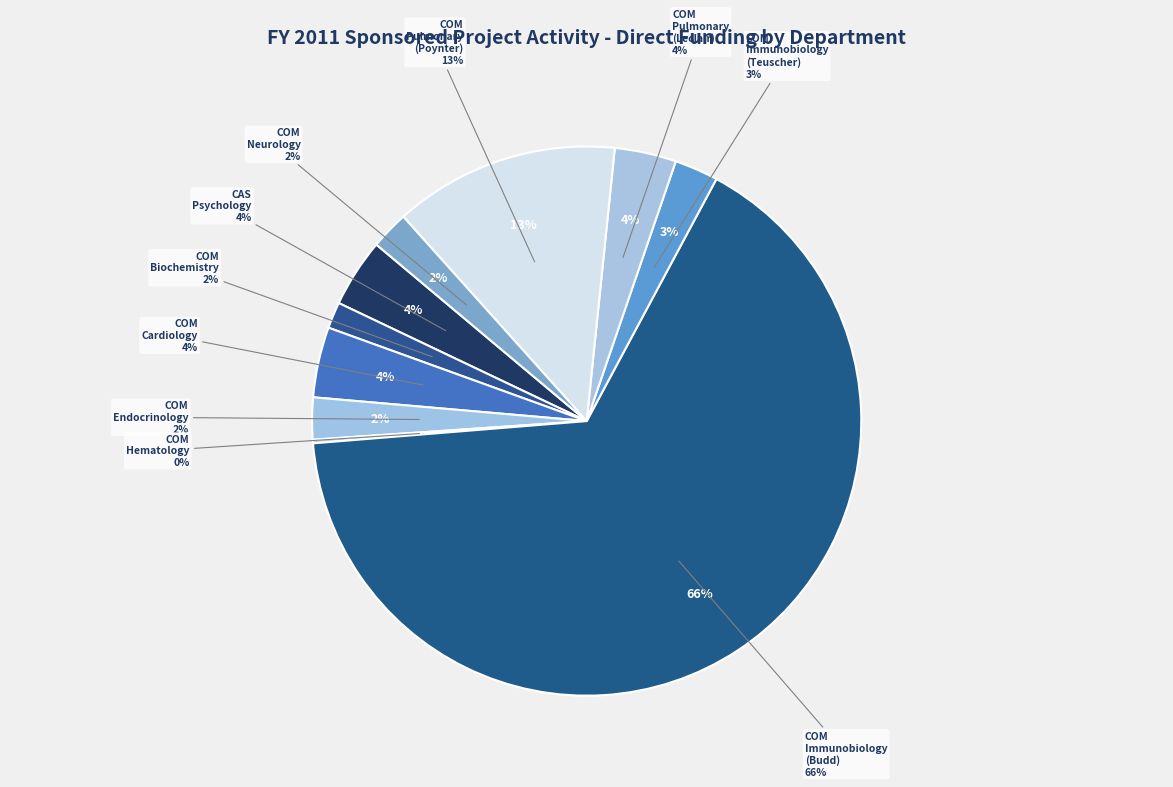

Is COM (Pulmonary-Leclair) the majority of the pie?

No